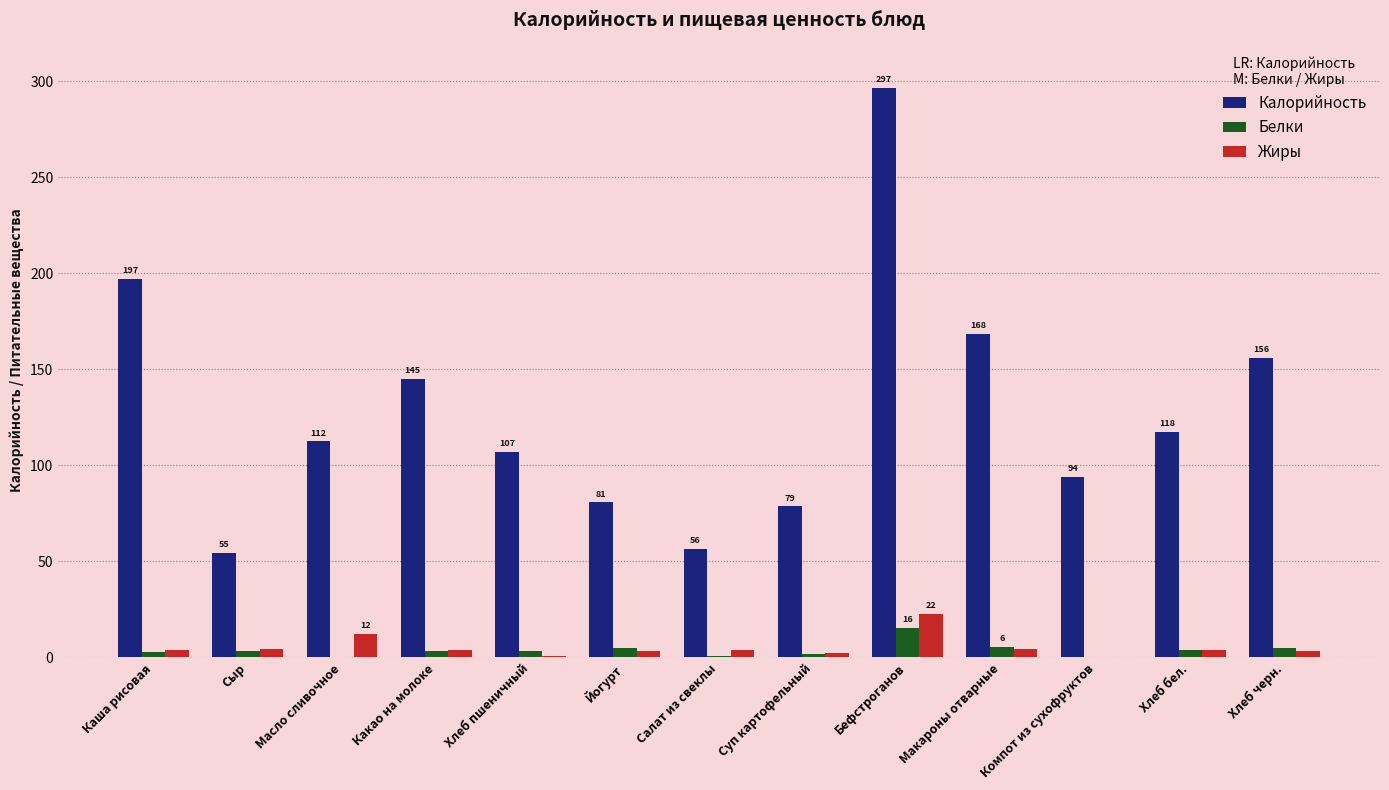

True or false: Белки has a value of 3.5 at Какао на молоке.

True